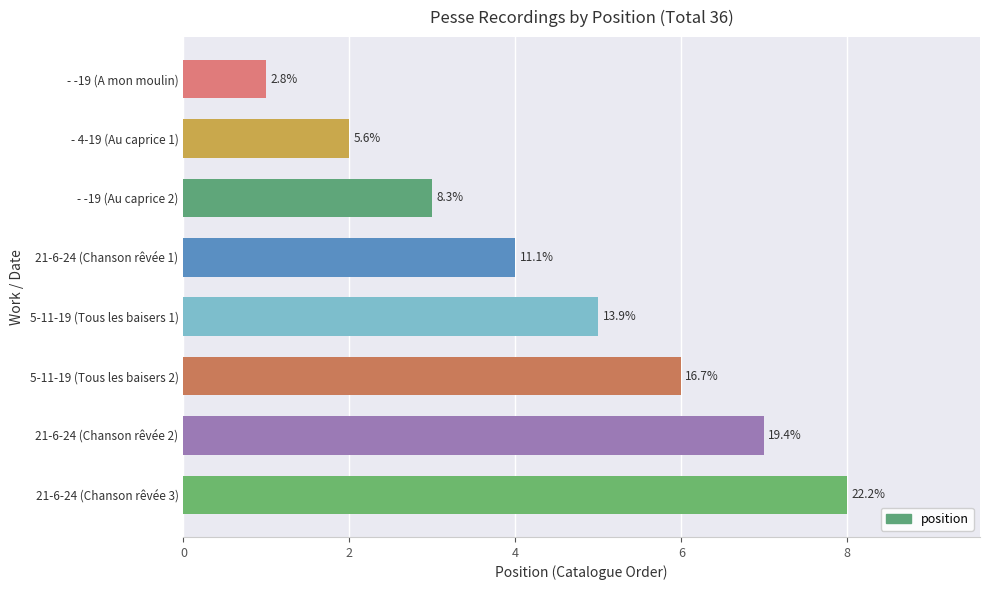

Does the chart contain any negative values?

No